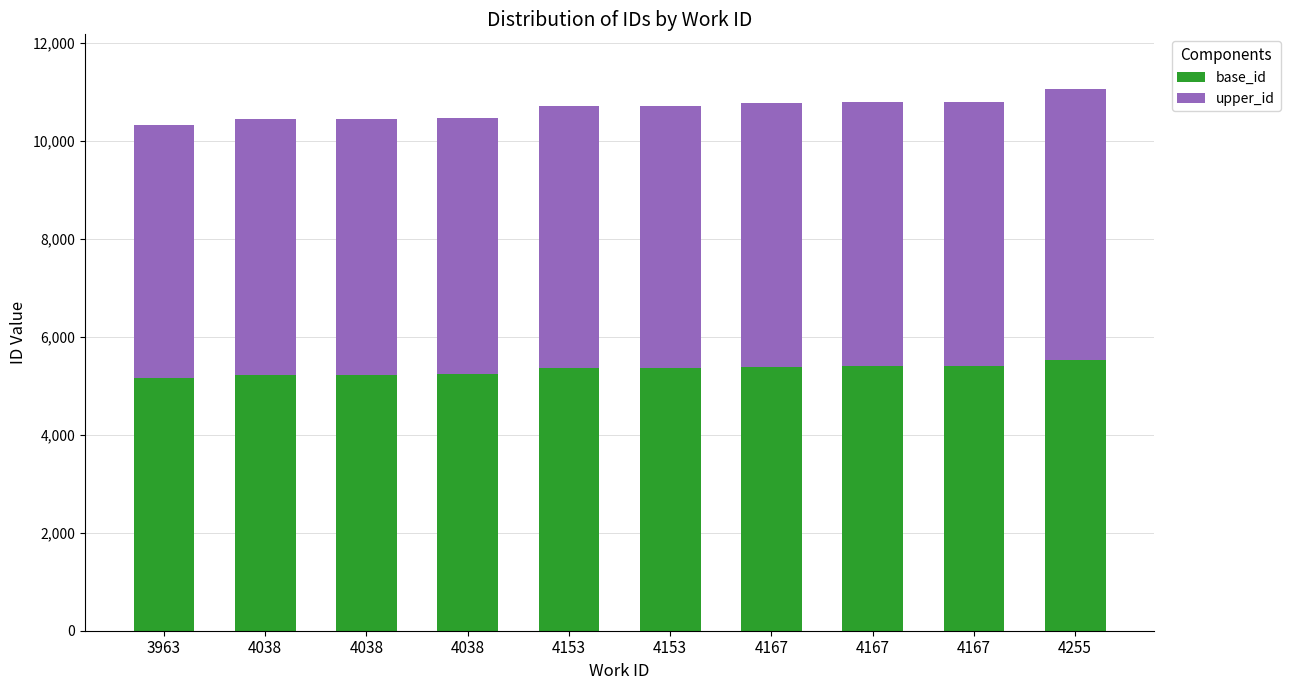

At how many categories does at least one series exceed 5193?

9